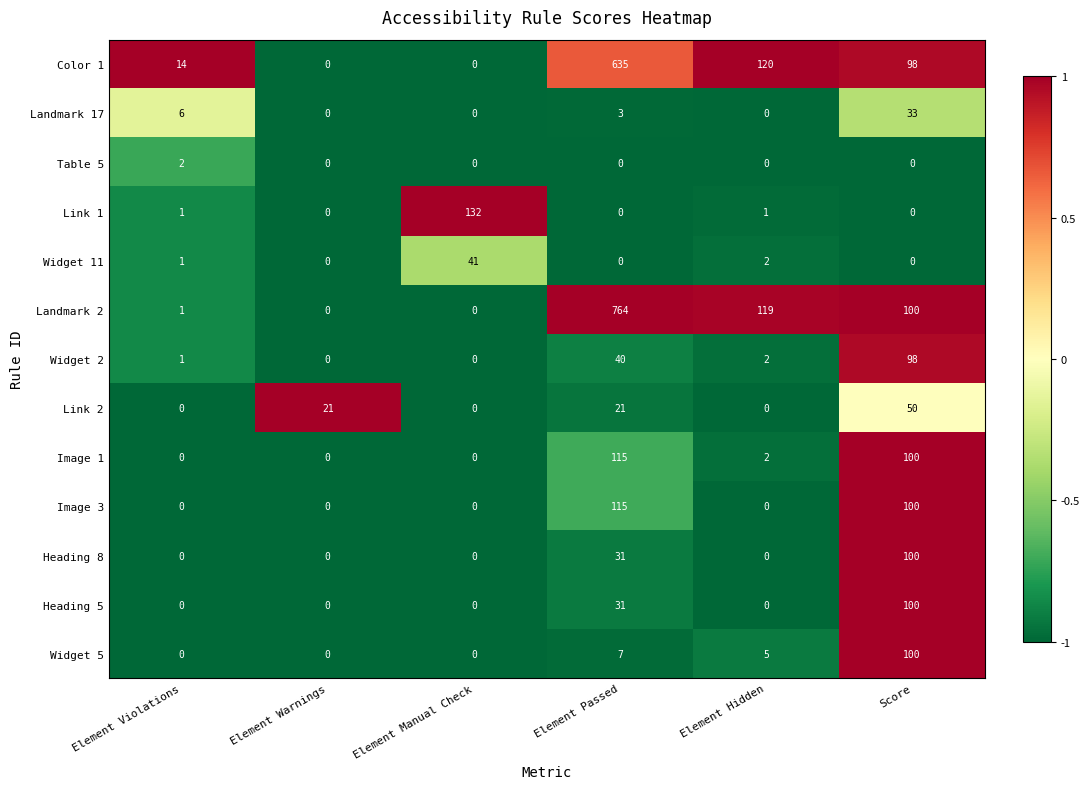

At how many categories does at least one series exceed 0?

6